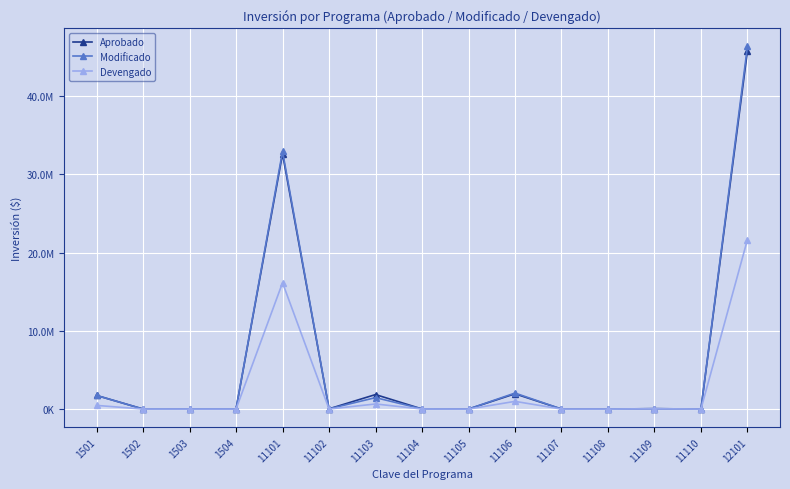

The value of Aprobado at 1503 is 3029.1. True or false?

False